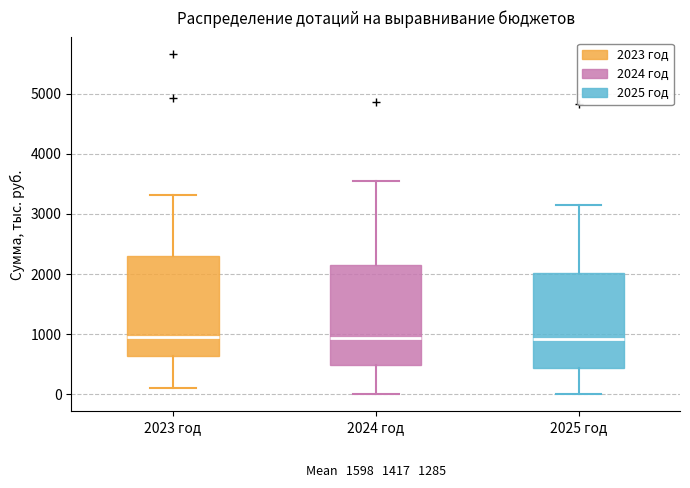

Where is the upper edge of the box for 2024 год on the y-axis? The values are not printed on the chart, so give them approximately, as read against the axis.

2200